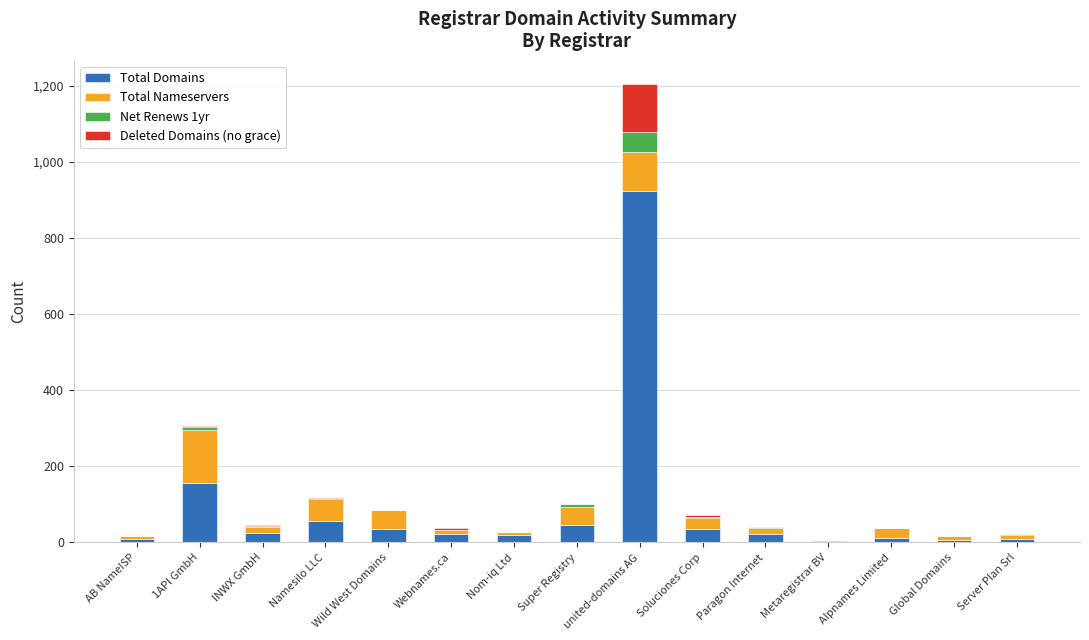

What is the maximum value for Total Domains?

923